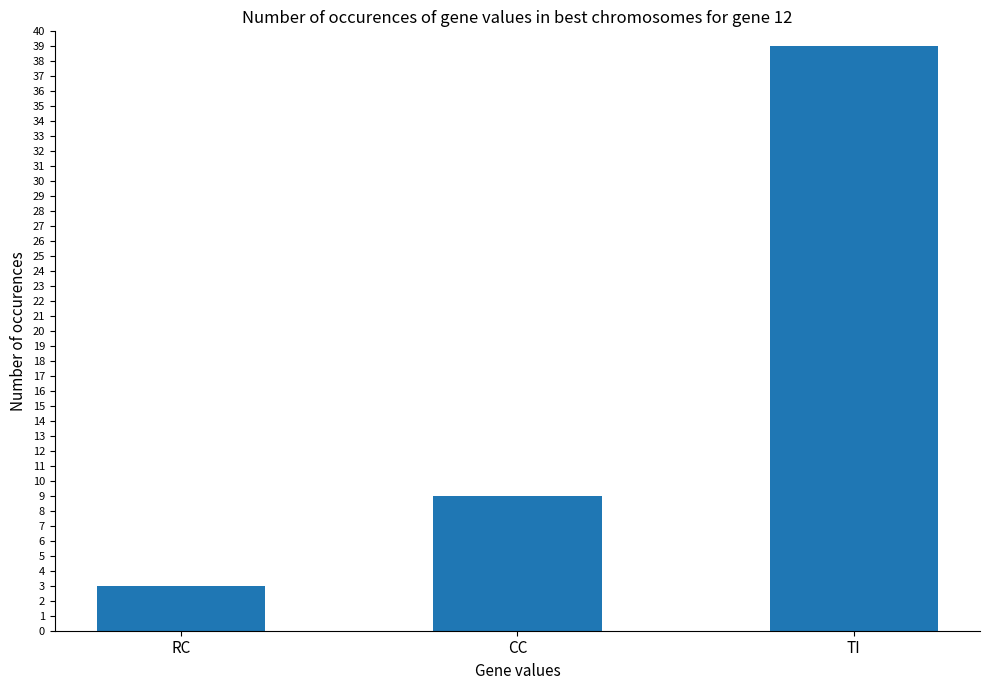

Reading left to right, extract all data points from this chart.

RC=3	CC=9	TI=39